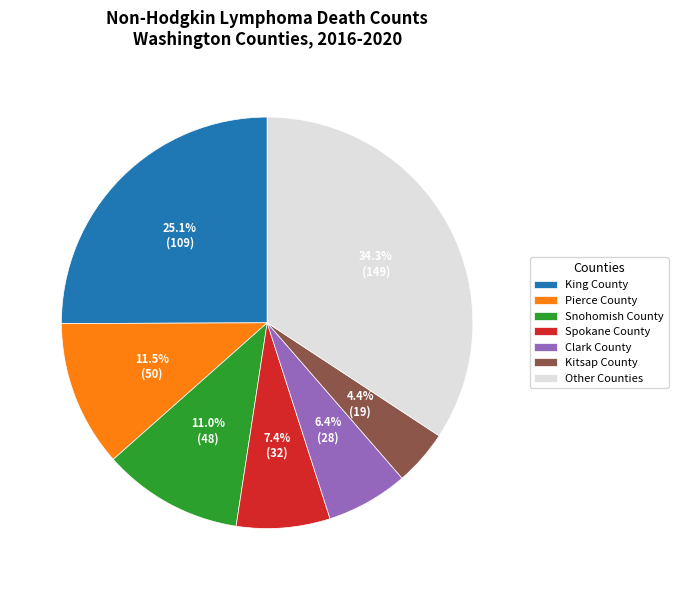

Between Spokane County and Pierce County, which is larger?

Pierce County